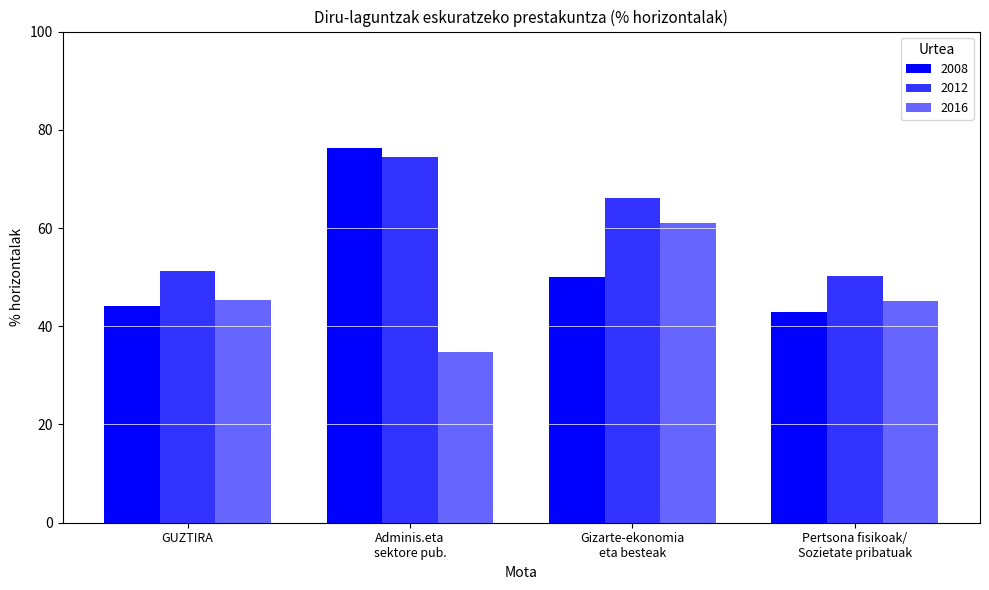

What is the lowest value of the 2016 series?

34.9